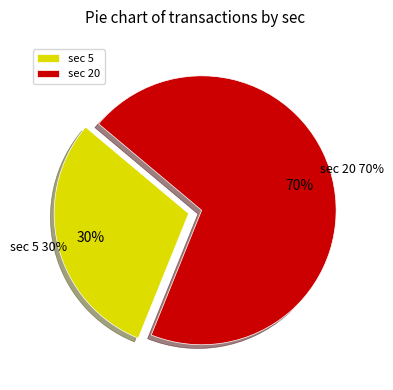

Count the number of slices in the pie.

2